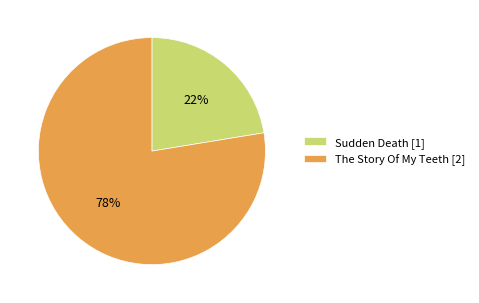

Do Sudden Death [1] and The Story Of My Teeth [2] together represent more than half of the pie?

Yes